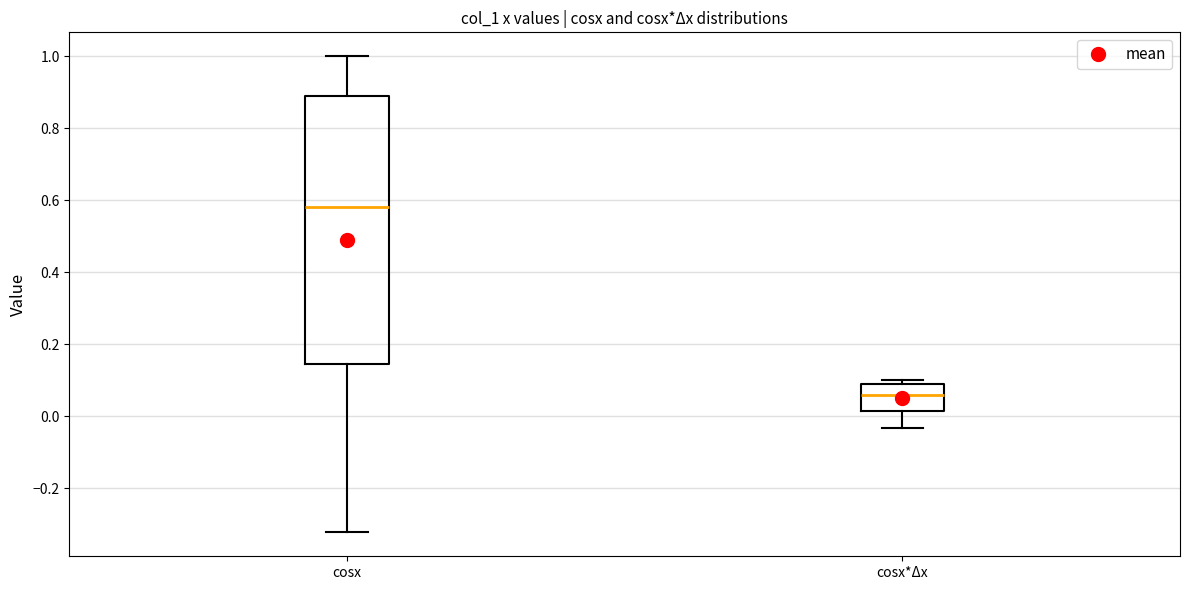

Comparing the boxes themselves (not the whiskers), which one is the tallest?

cosx